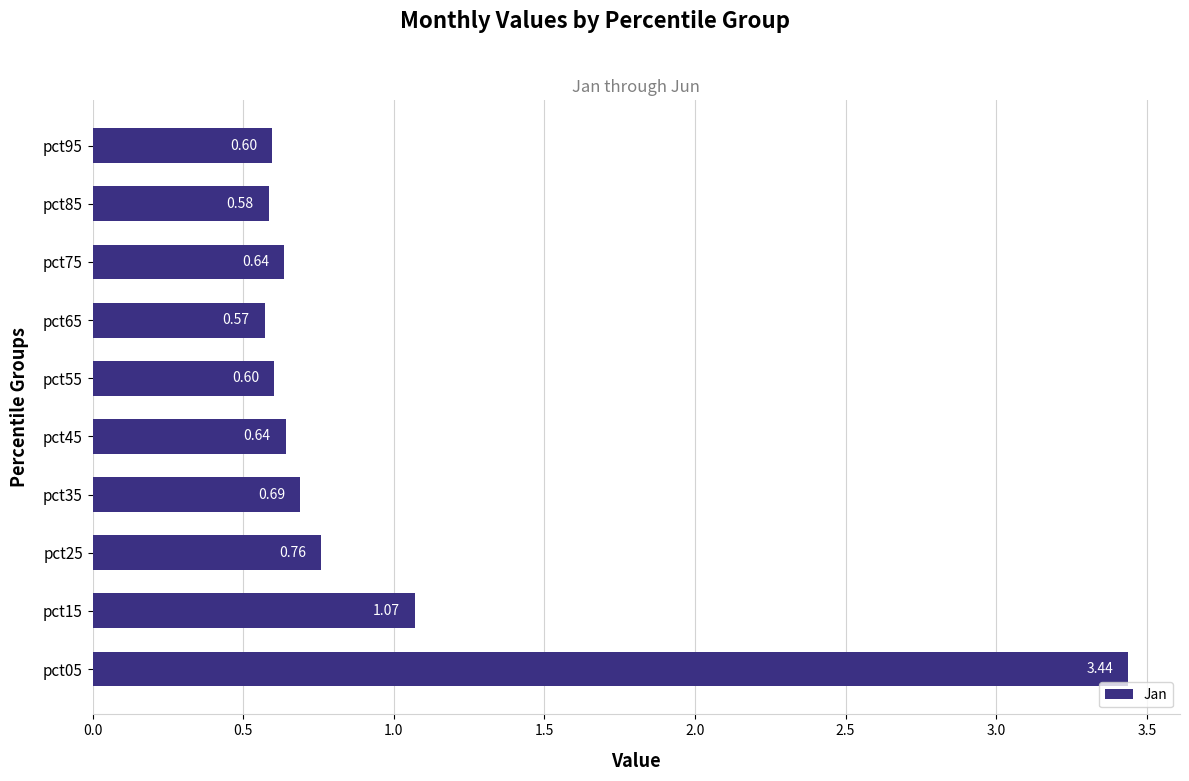

How many bars are there in total?

10